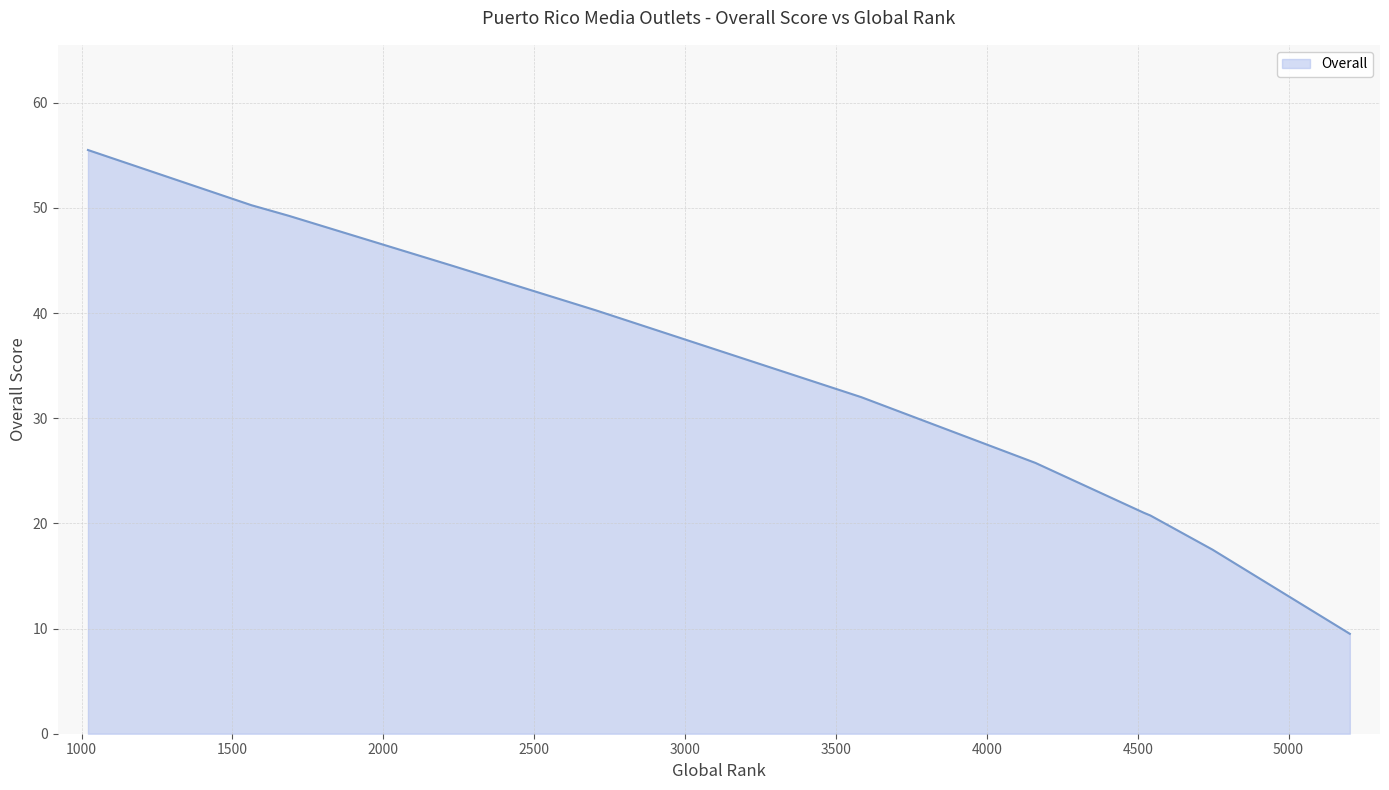

What is the minimum value shown in the chart?

9.5